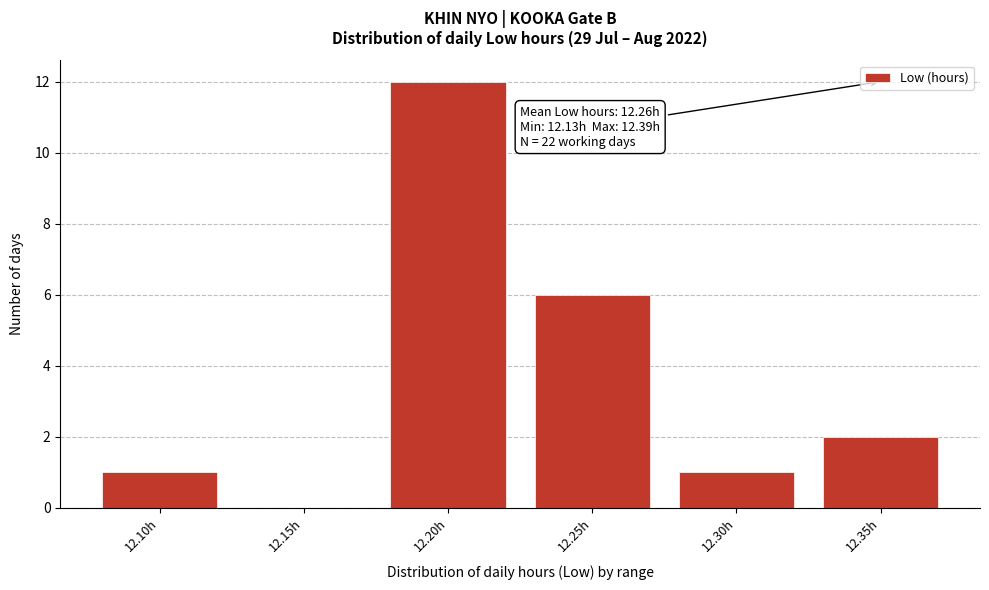

Reading left to right, extract all data points from this chart.

12.10h=1	12.15h=0	12.20h=12	12.25h=6	12.30h=1	12.35h=2